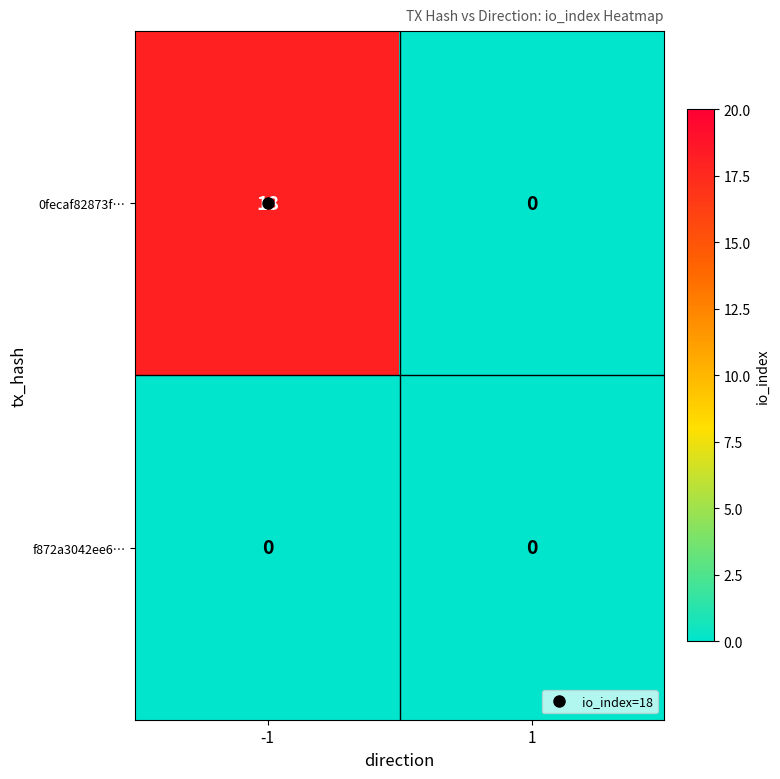

What is the maximum value shown in the chart?

18